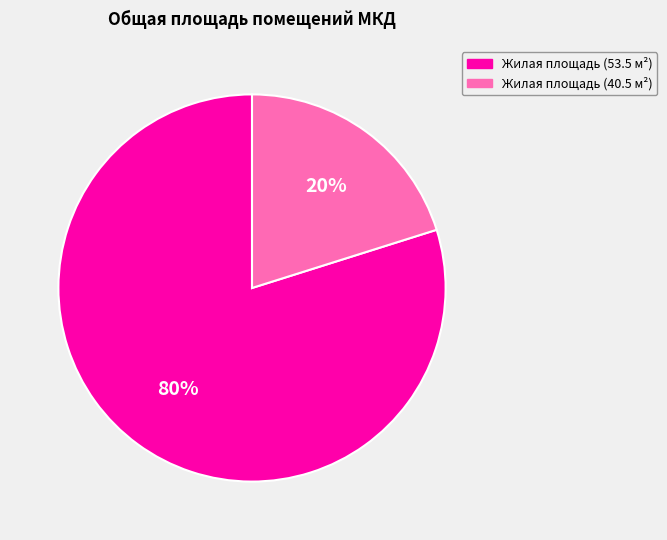

Between Жилая площадь (40.5 м²) and Жилая площадь (53.5 м²), which is larger?

Жилая площадь (53.5 м²)